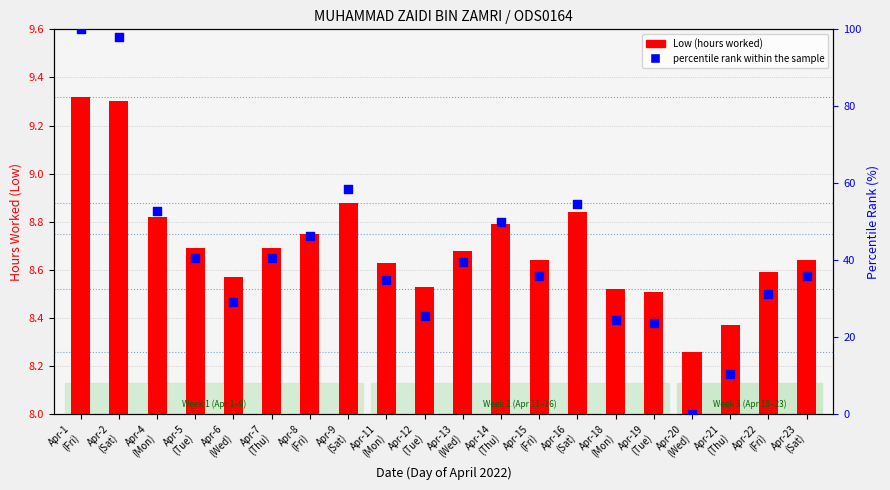

What is the ratio of the value at Apr-7
(Thu) to the value at Apr-18
(Mon)?

1.7